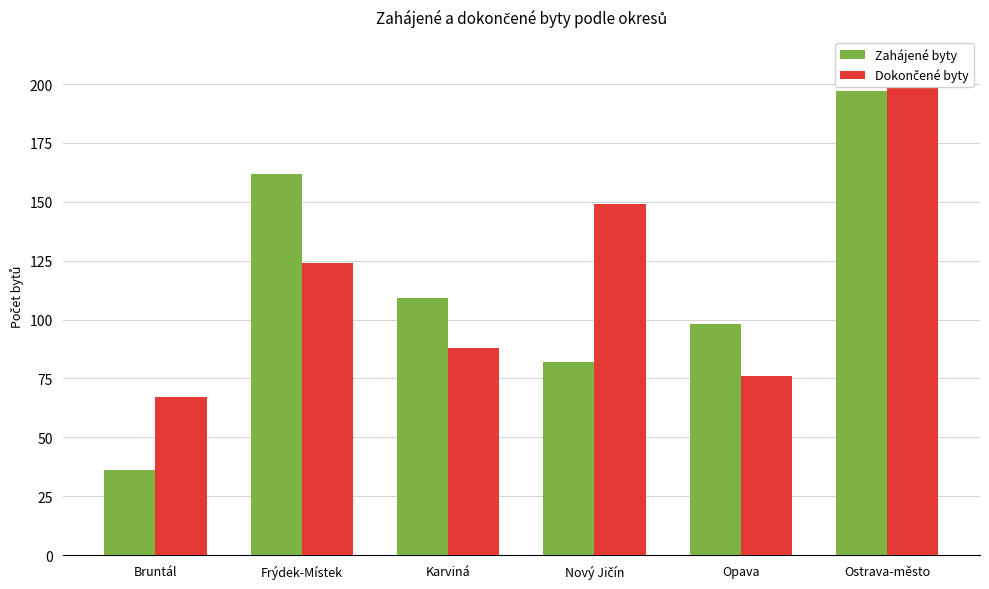

Does the chart contain stacked bars?

No